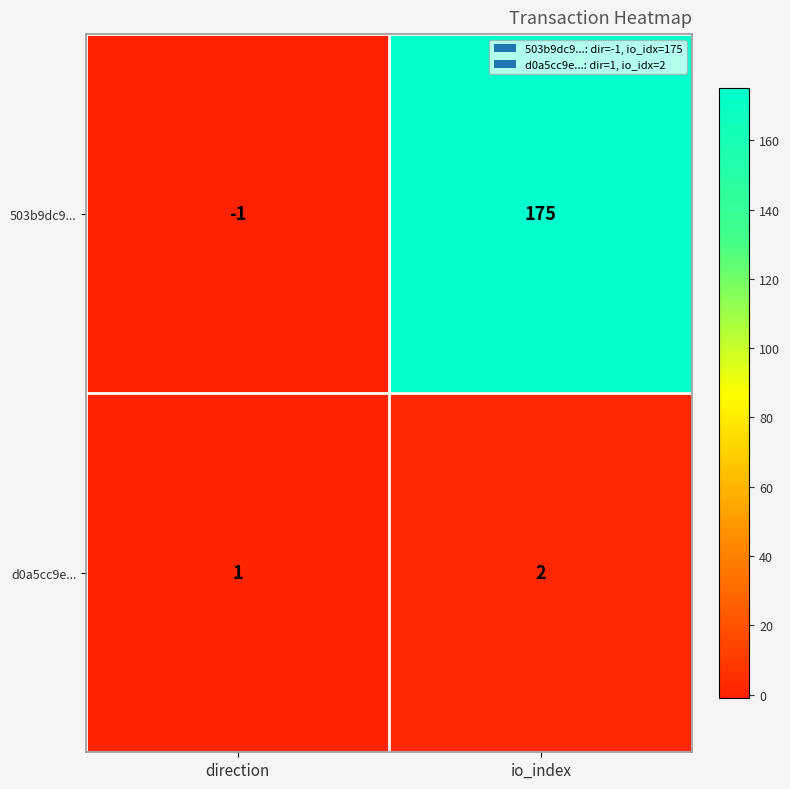

How many categories are shown in the chart?

2